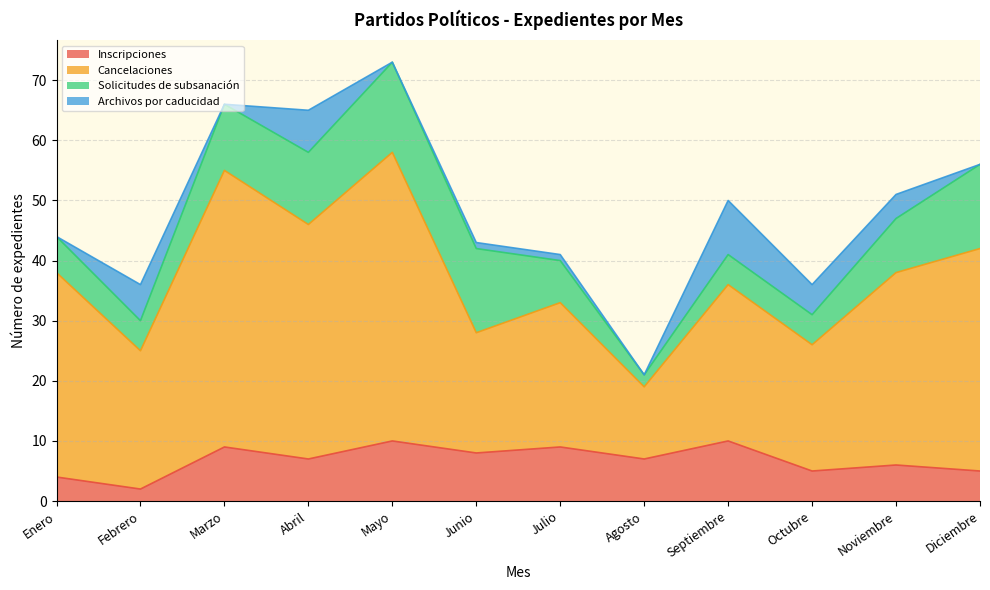

After their last crossing, which series has the higher values: Inscripciones or Archivos por caducidad?

Inscripciones